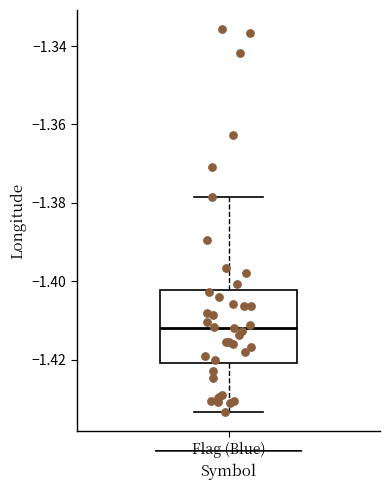

Read this box plot against the y-axis: the position of the median line, the range covered by the box, and the ends of both whiskers. The values are not printed on the chart, so give them approximately, as read against the axis.

median -1.412, box -1.420 to -1.402, whiskers -1.434 to -1.378